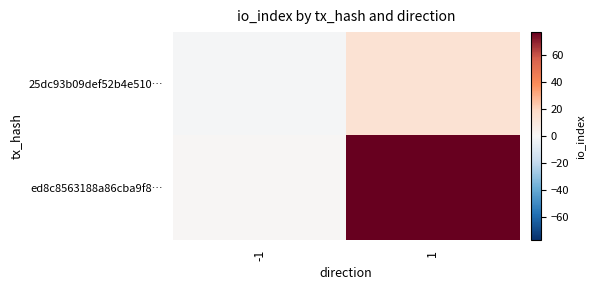

Rank the series by their average value, from highest to lowest.

ed8c8563188a86cba9f8…, 25dc93b09def52b4e510…